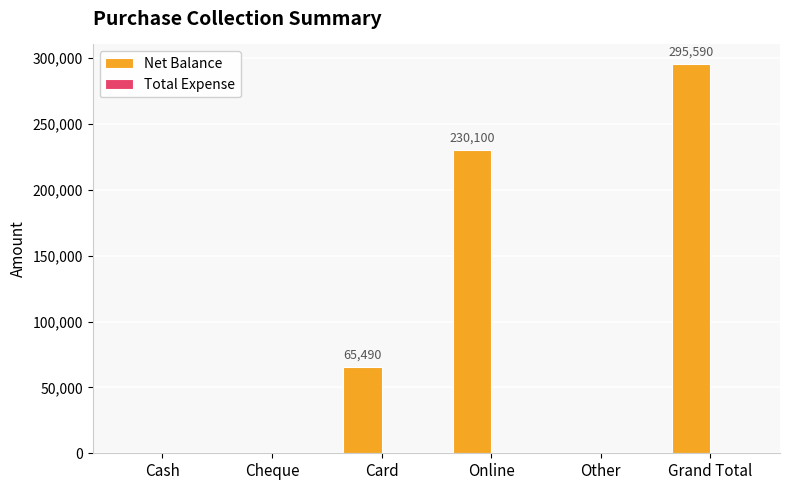

The value at Cash is -123570. True or false?

False